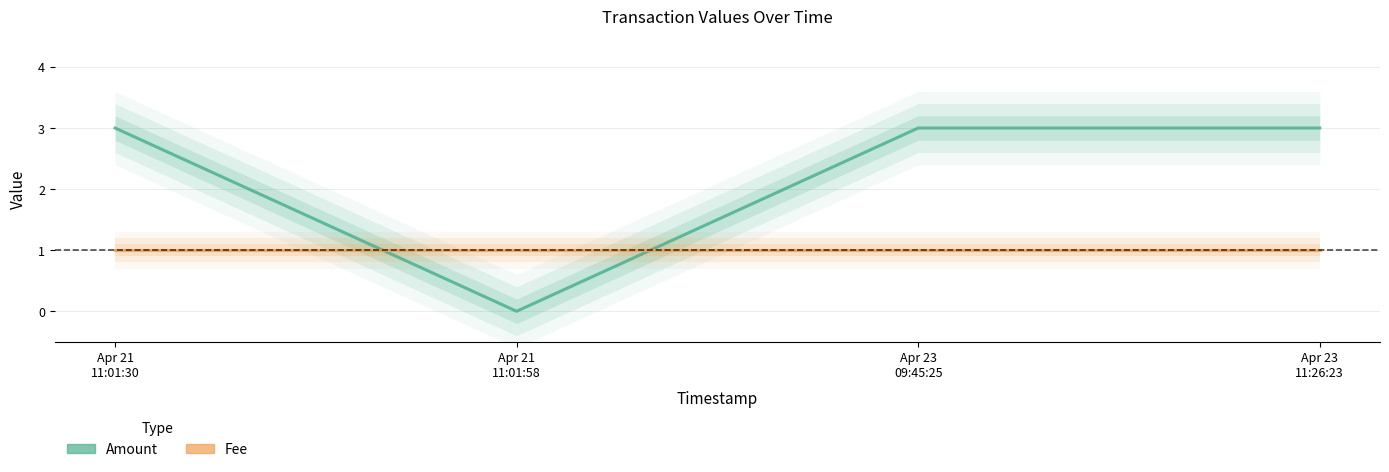

Reading left to right, what are all the values shown in this chart?

Amount: 3	0	3	3
Fee: 1	1	1	1